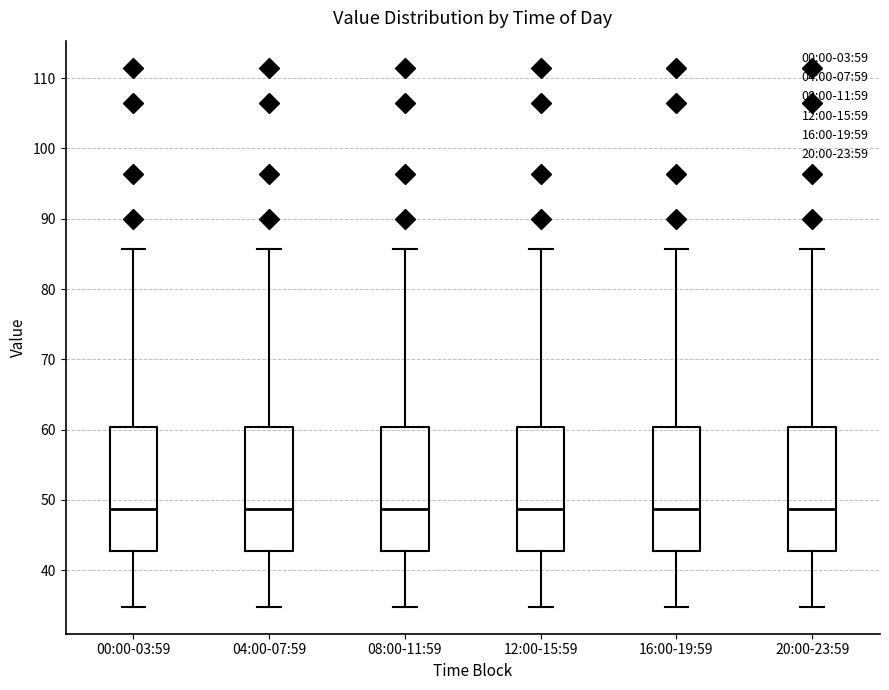

Reading left to right, read every box against the y-axis: the position of its median line, the range the box covers, and the ends of its whiskers. The values are not printed on the chart, so give them approximately, as read against the axis.

00:00-03:59: median 49, box 43 to 60, whiskers 35 to 86
04:00-07:59: median 49, box 43 to 60, whiskers 35 to 86
08:00-11:59: median 49, box 43 to 60, whiskers 35 to 86
12:00-15:59: median 49, box 43 to 60, whiskers 35 to 86
16:00-19:59: median 49, box 43 to 60, whiskers 35 to 86
20:00-23:59: median 49, box 43 to 60, whiskers 35 to 86